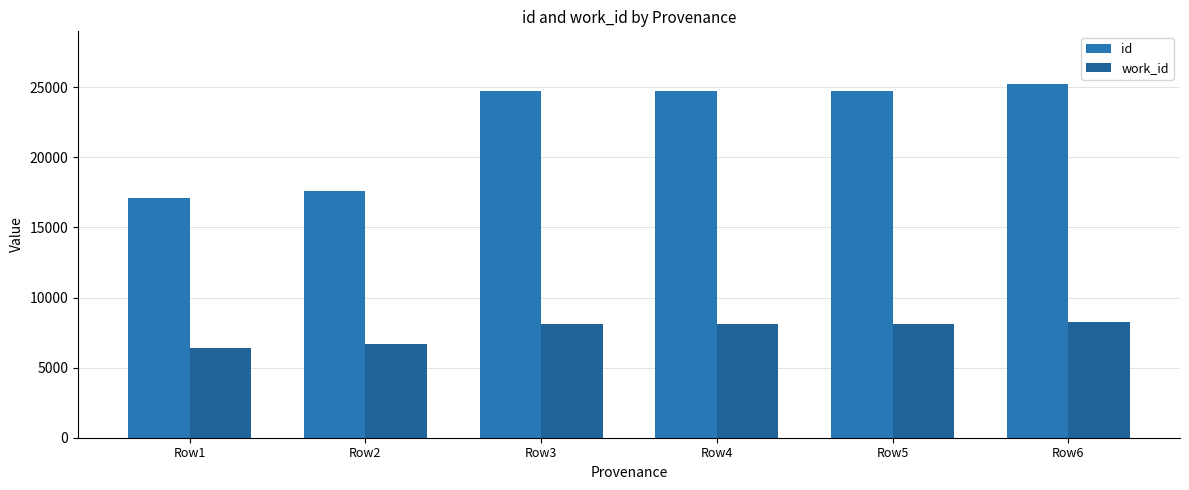

What is the maximum value shown in the chart?

25206